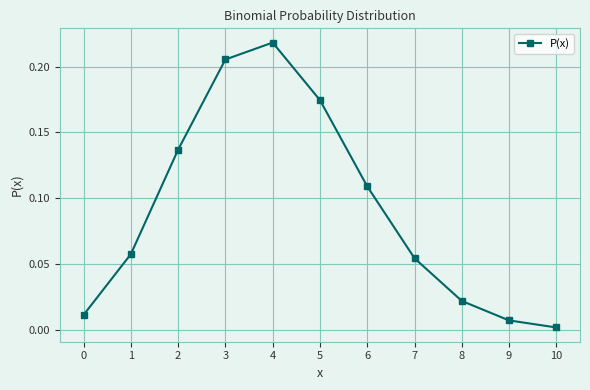

Which category has the lowest value across all series?

10